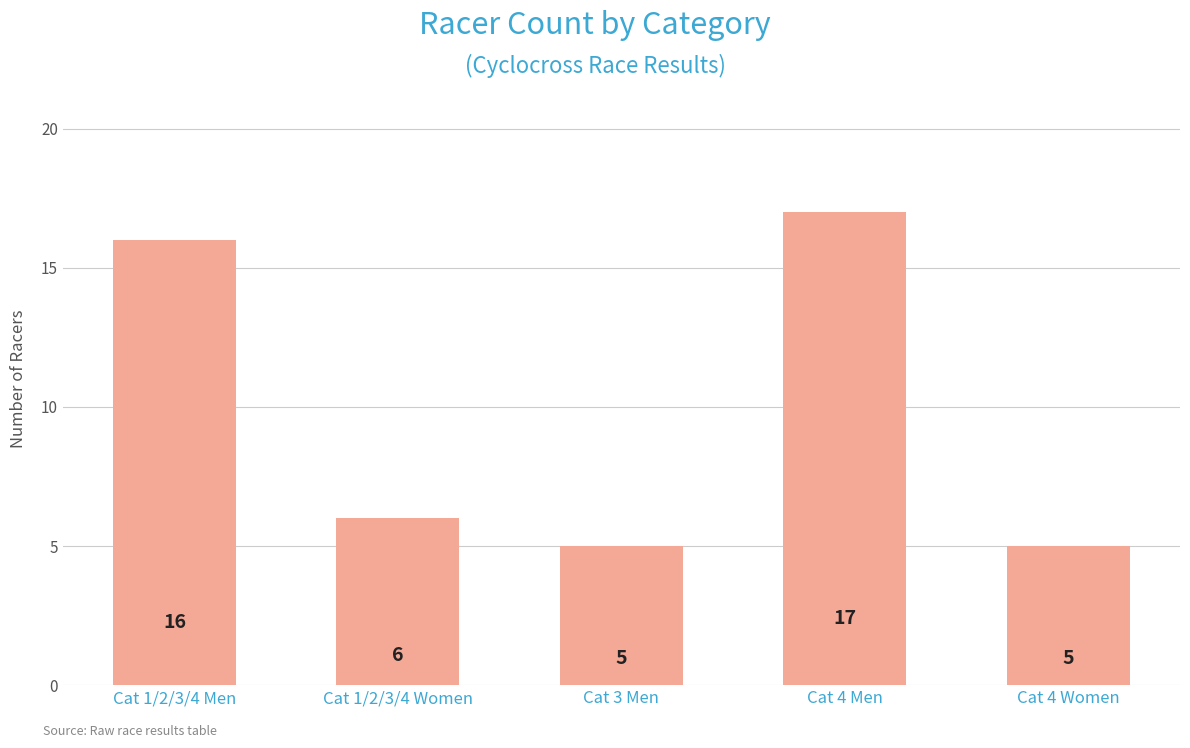

What is the label of the 4th bar from the left?

Cat 4 Men